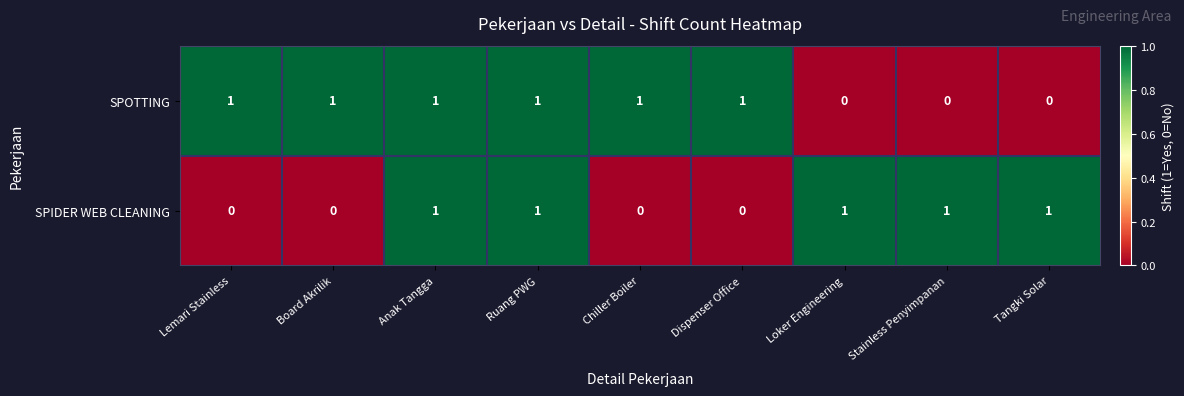

Between Anak Tangga and Chiller Boiler, which series saw the biggest shift?

SPIDER WEB CLEANING